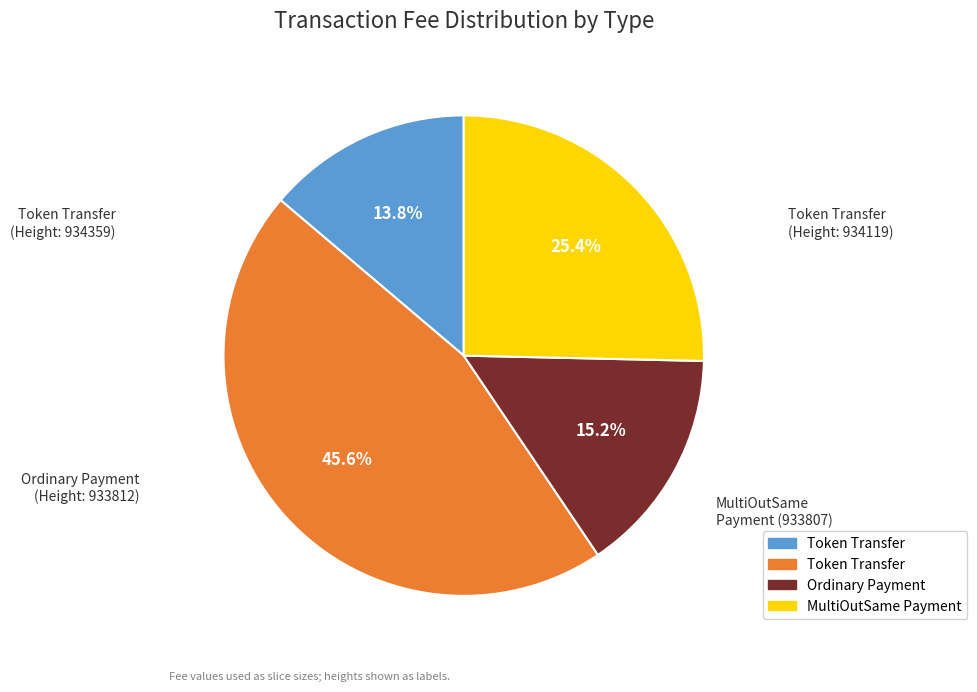

Does any single category account for the majority?

No